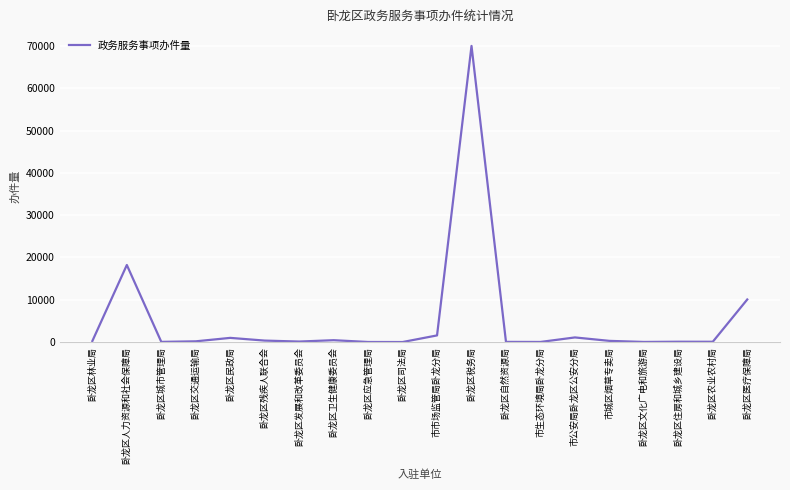

Does the chart display data point markers on the line(s)?

No